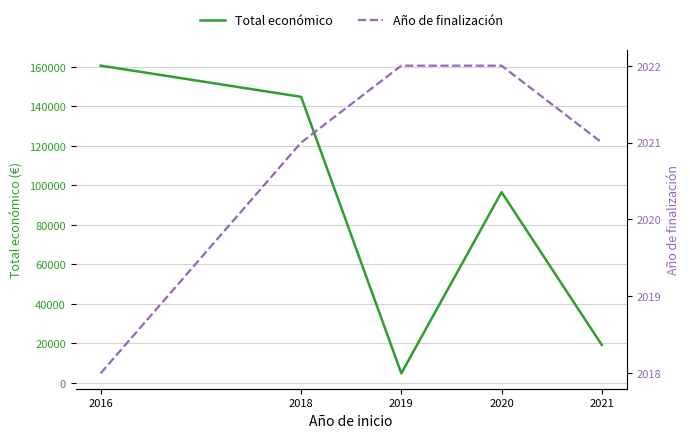

What is the difference between the highest and lowest values at 2021?

17159